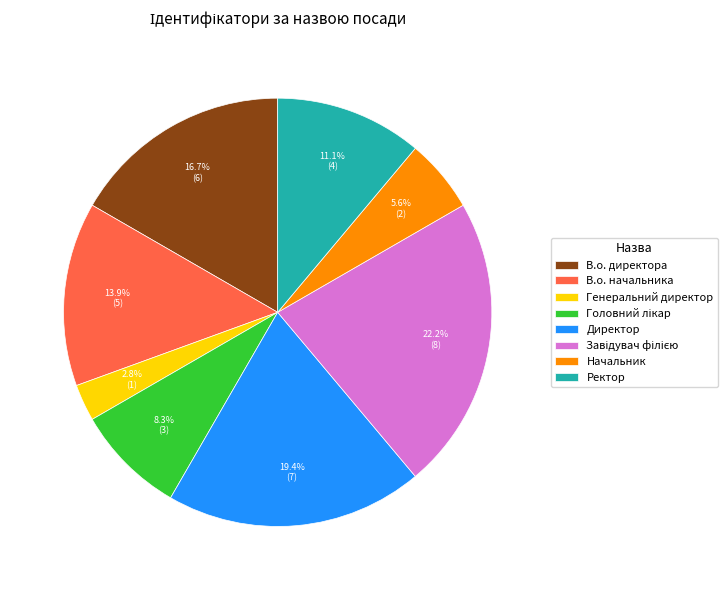

Does any single category account for the majority?

No